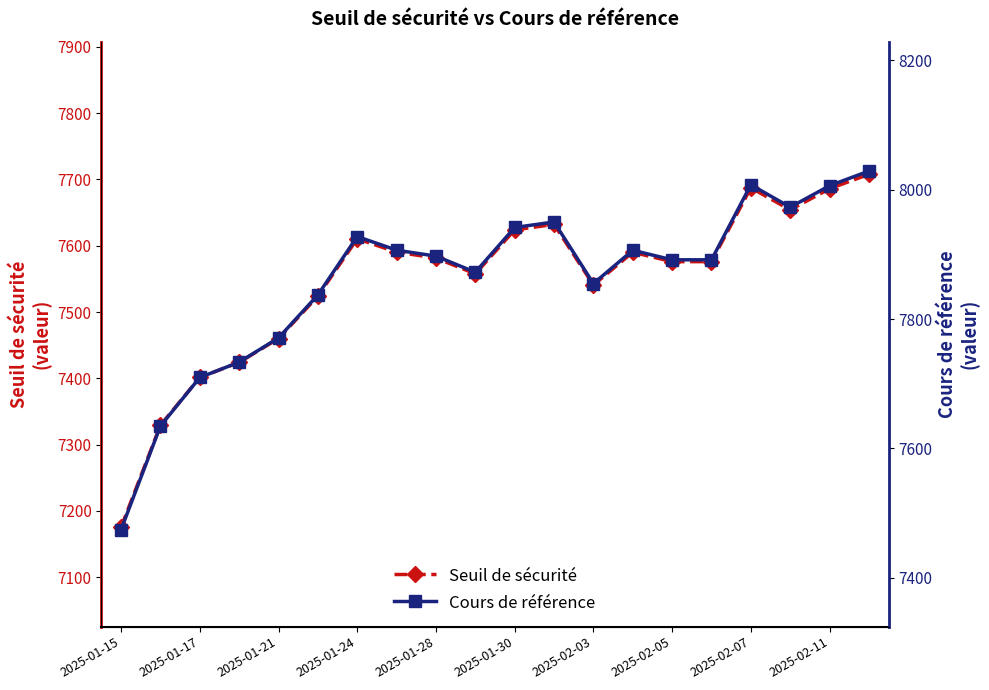

At which category does Seuil de sécurité reach its first local peak?

2025-01-24